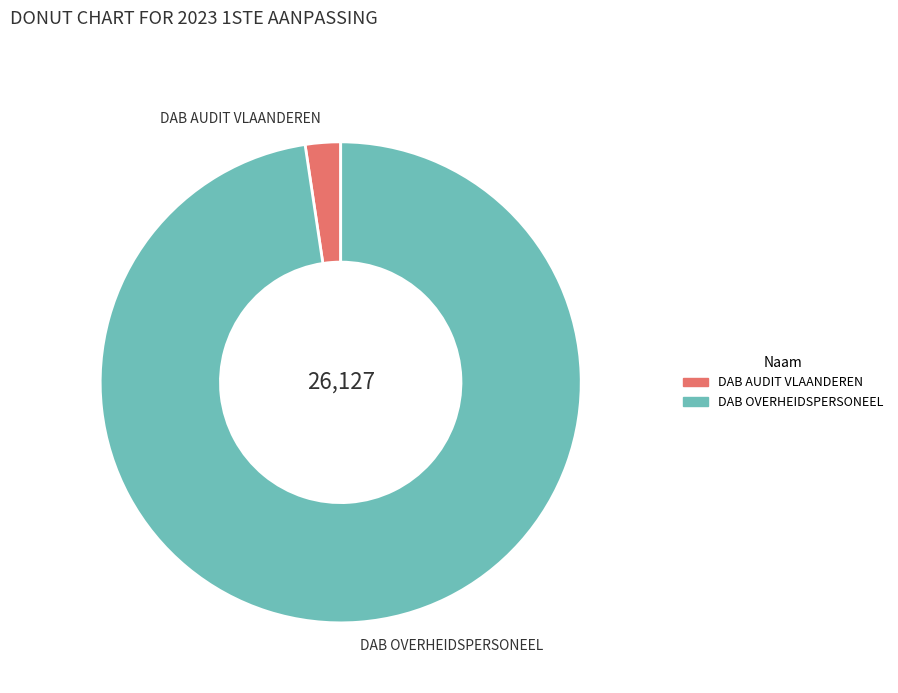

The DAB OVERHEIDSPERSONEEL slice represents 85% of the pie. True or false?

False